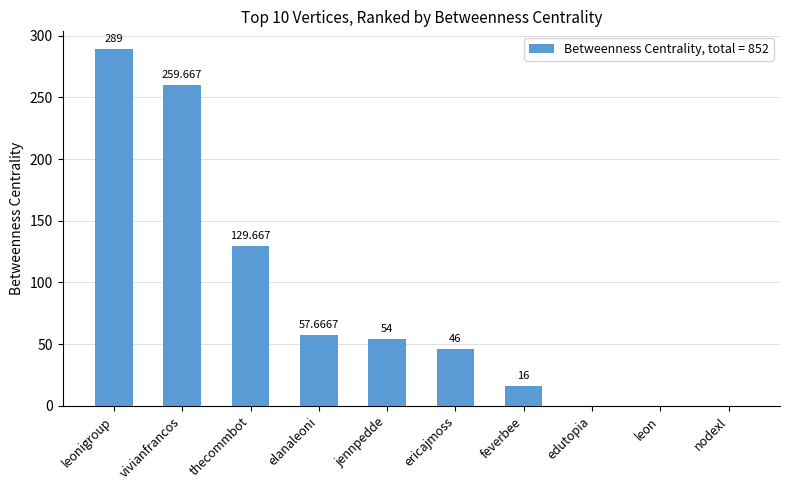

At which category does the chart reach its peak across all series?

leonigroup